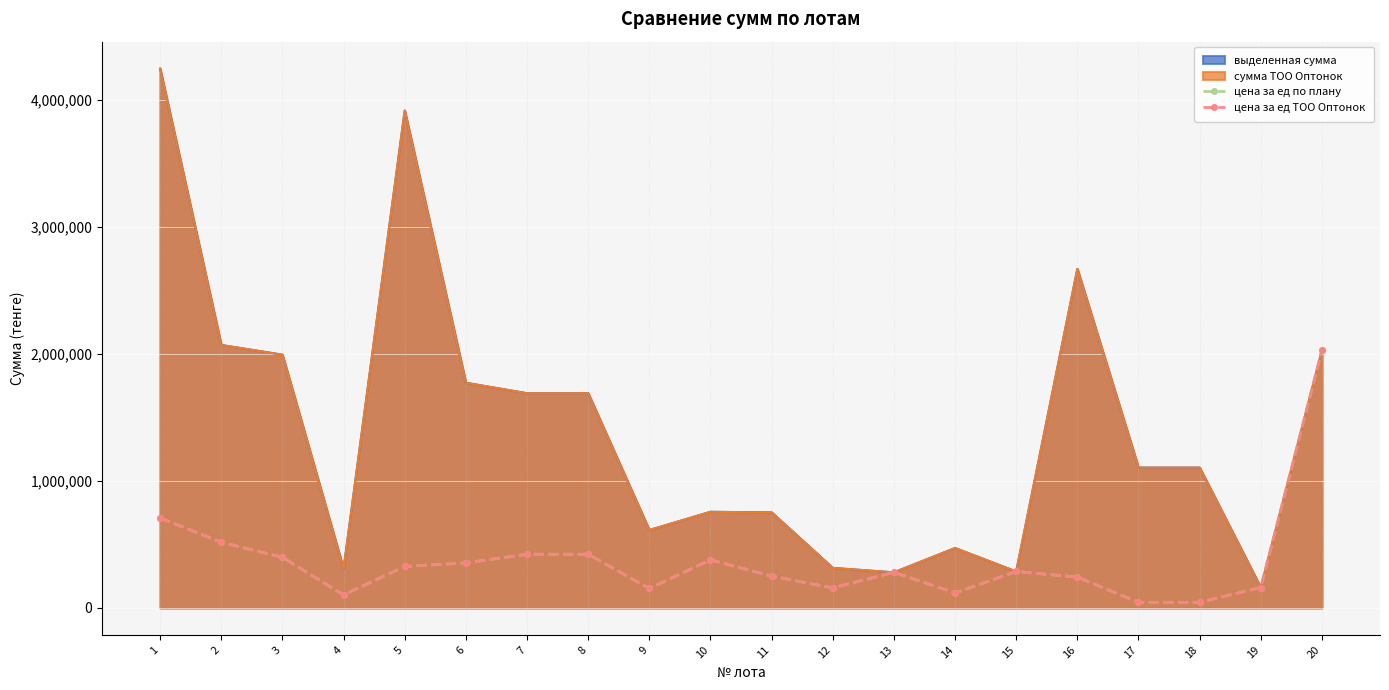

Where is the first local maximum for цена за ед ТОО Оптонок?

10